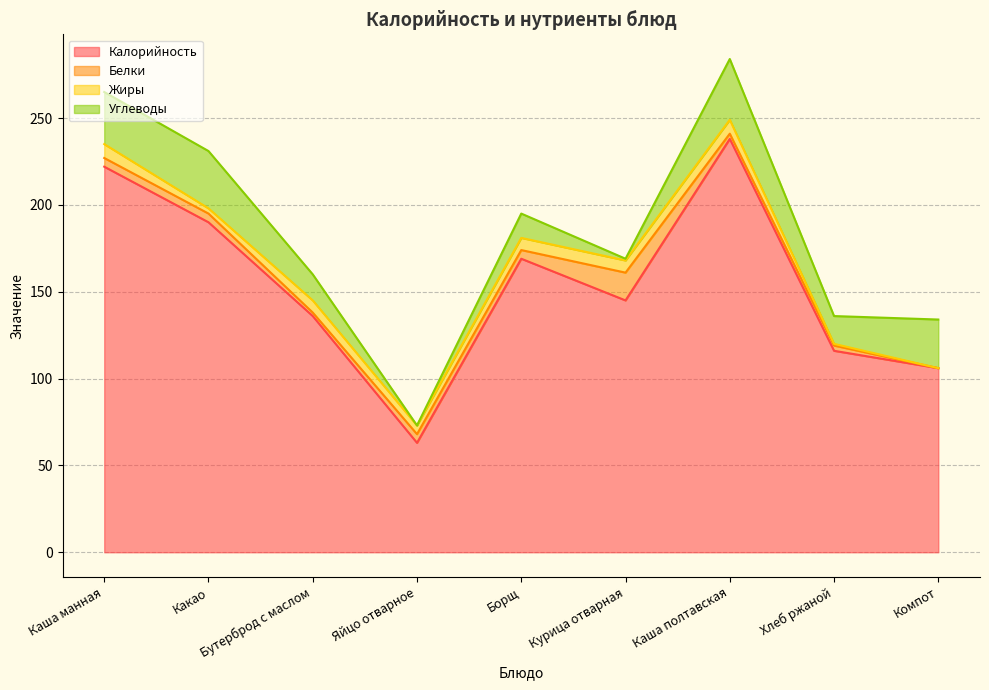

What is the sum of the Калорийность values at Борщ and Каша полтавская?

407